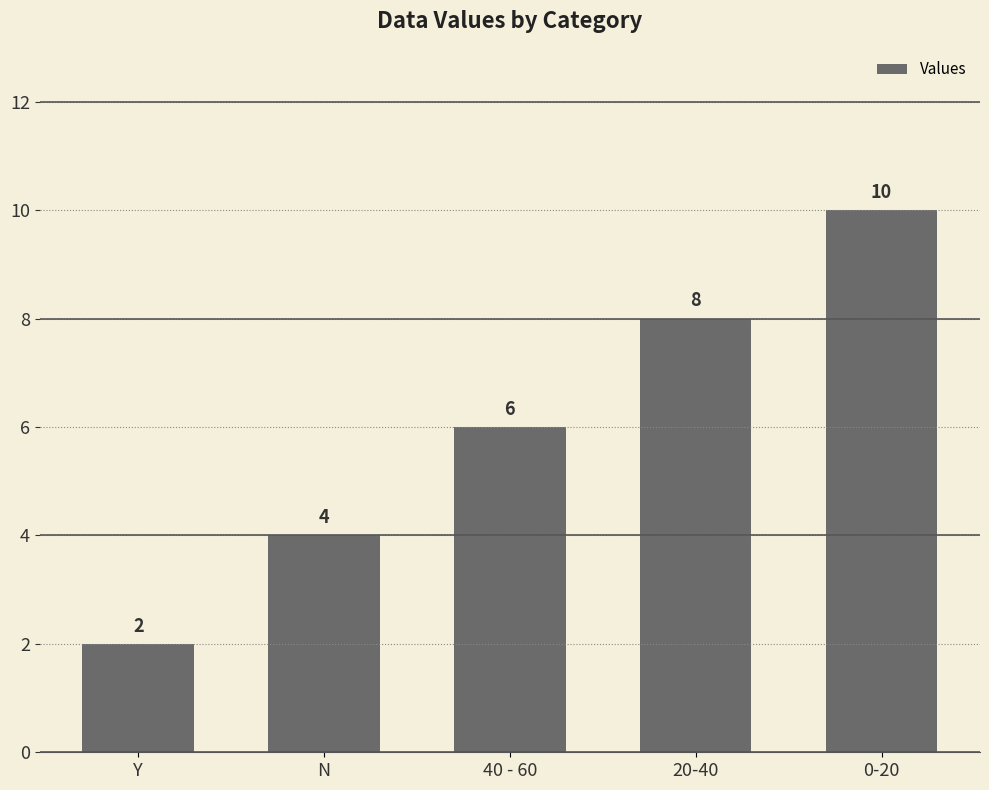

What is the minimum value shown in the chart?

2